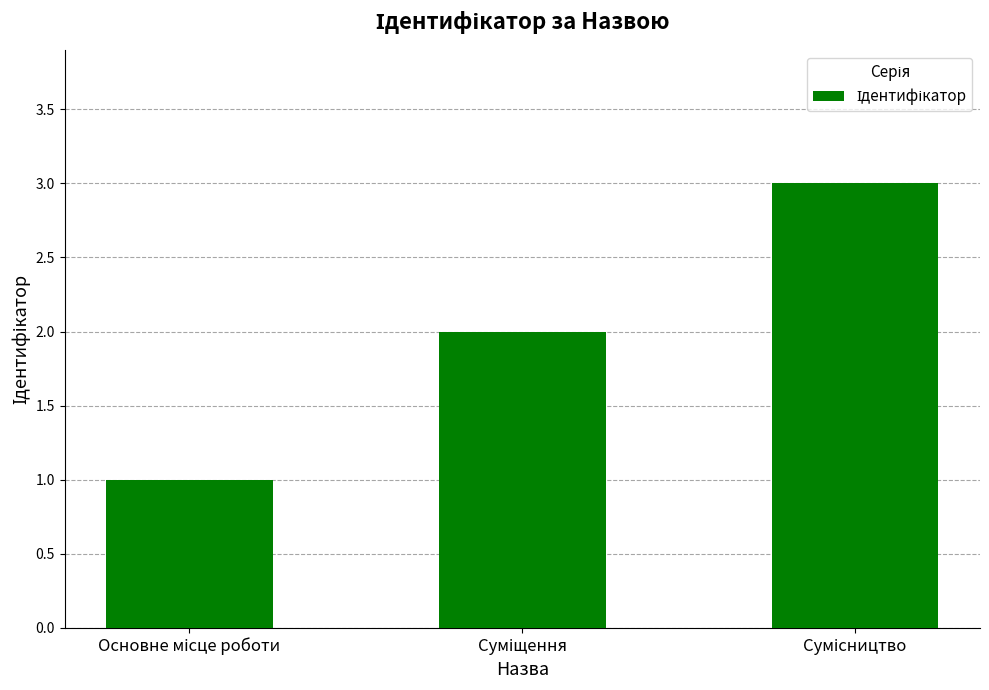

What is the average value?

2